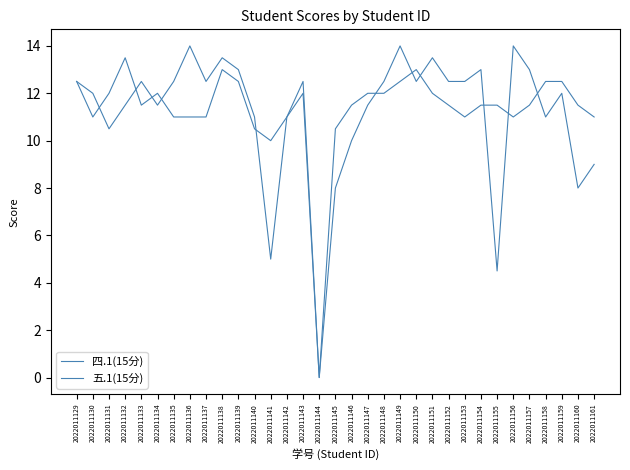

Is this an area chart (filled region under the line)?

No